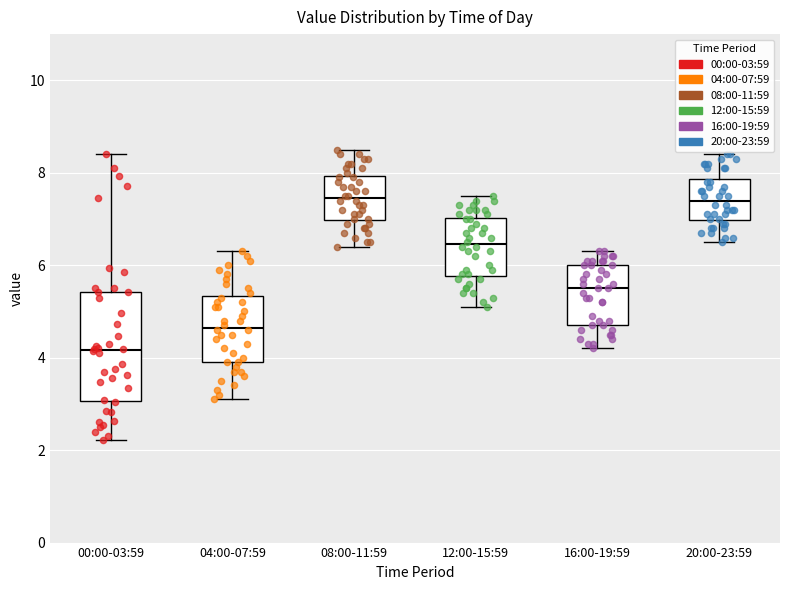

Where does the upper whisker of the box for 16:00-19:59 end on the y-axis? The values are not printed on the chart, so give them approximately, as read against the axis.

6.4